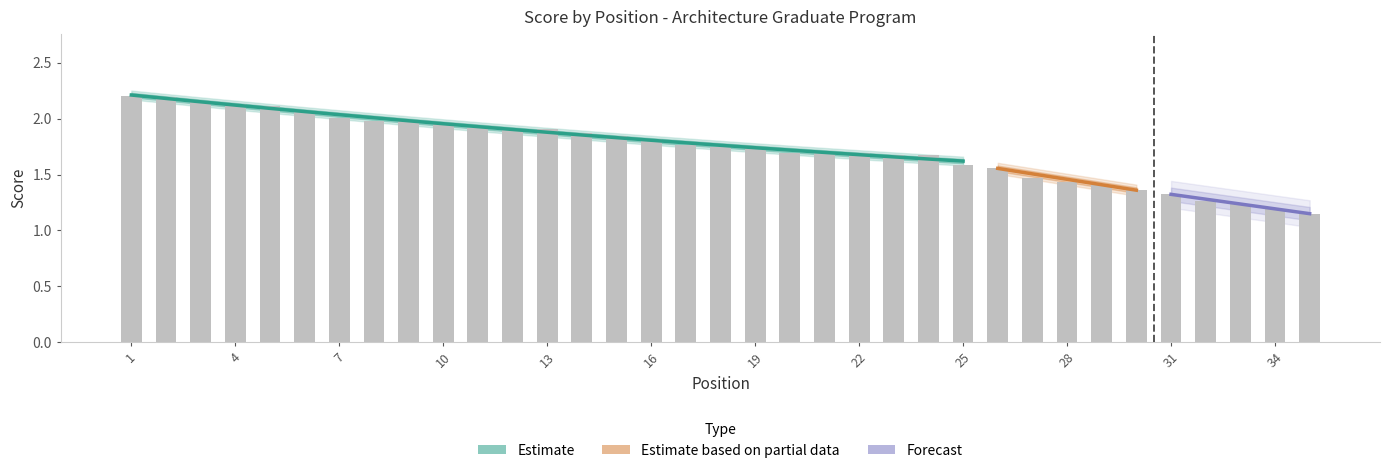

Which category has the lowest value across all series?

35